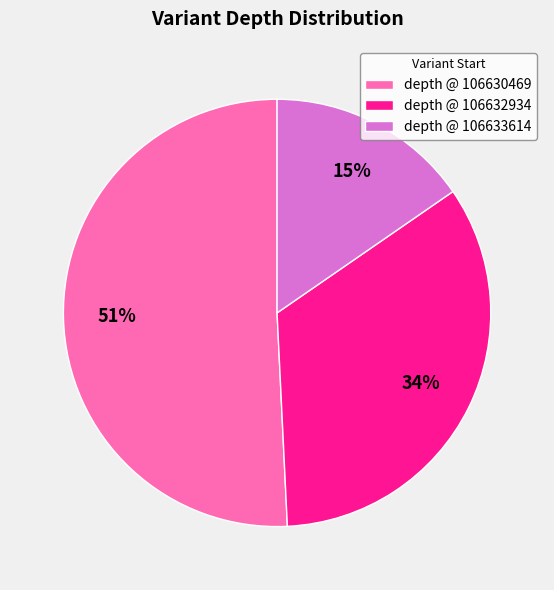

Which slice represents more than half of the pie?

depth @ 106630469